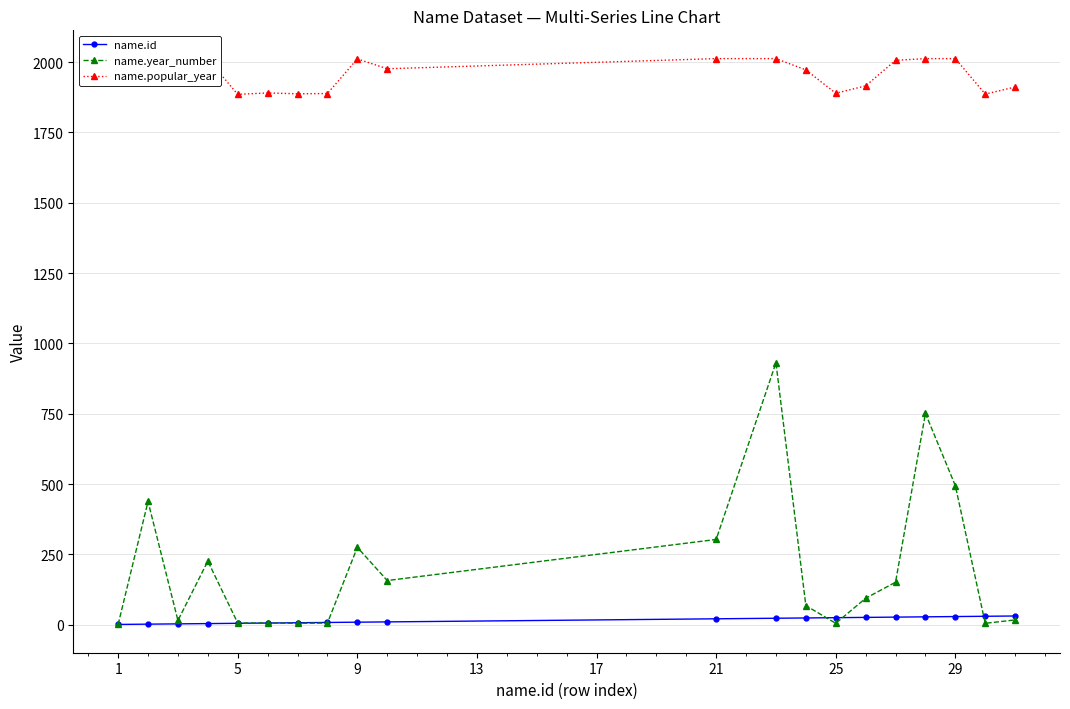

Which series has the widest spread of values?

name.year_number